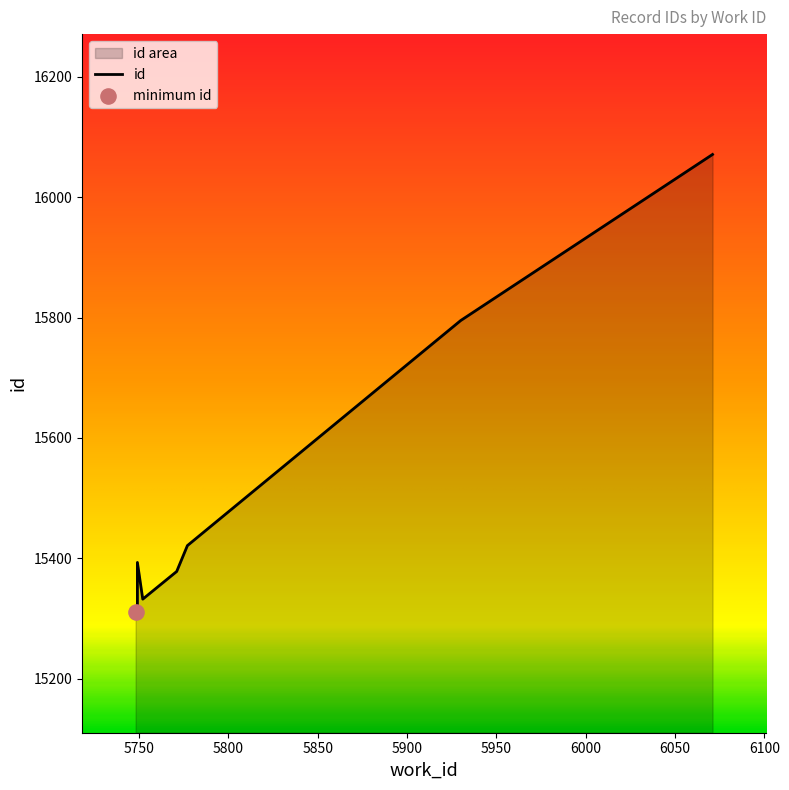

Approximately how many times larger is the value at 5930 compared to 5748?

1.0